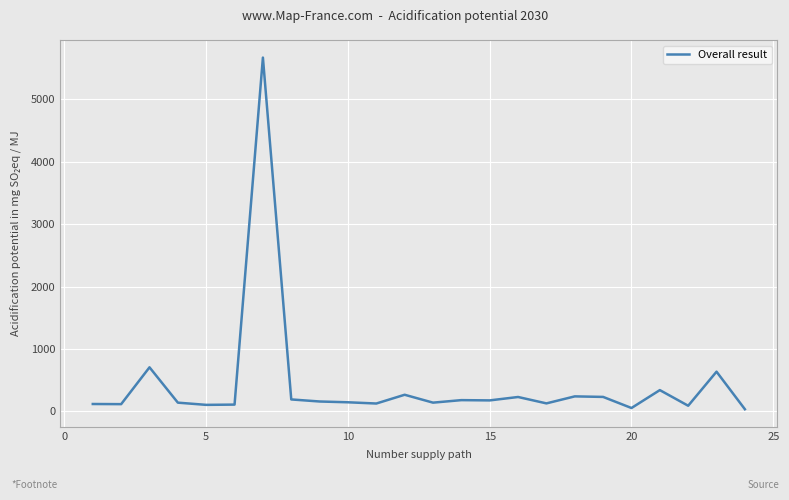

What is the maximum value shown in the chart?

5667.9